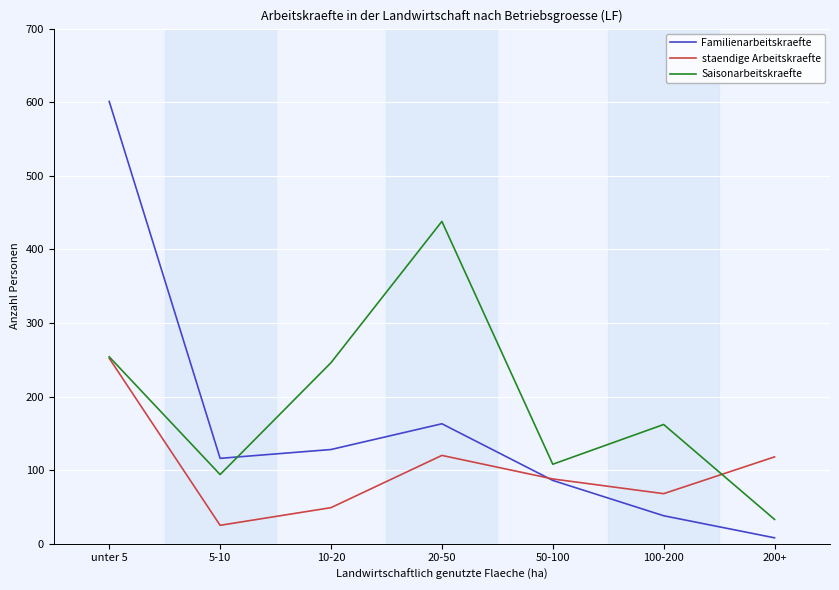

Does the chart display data point markers on the line(s)?

No